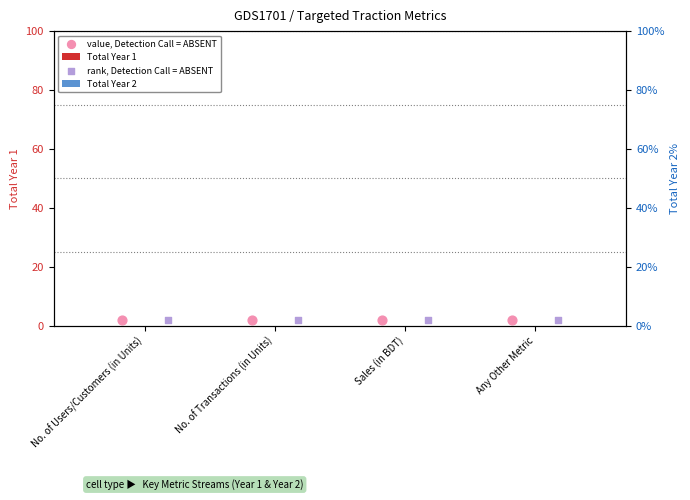

At which category is the sum across all series the highest?

No. of Users/Customers (in Units)